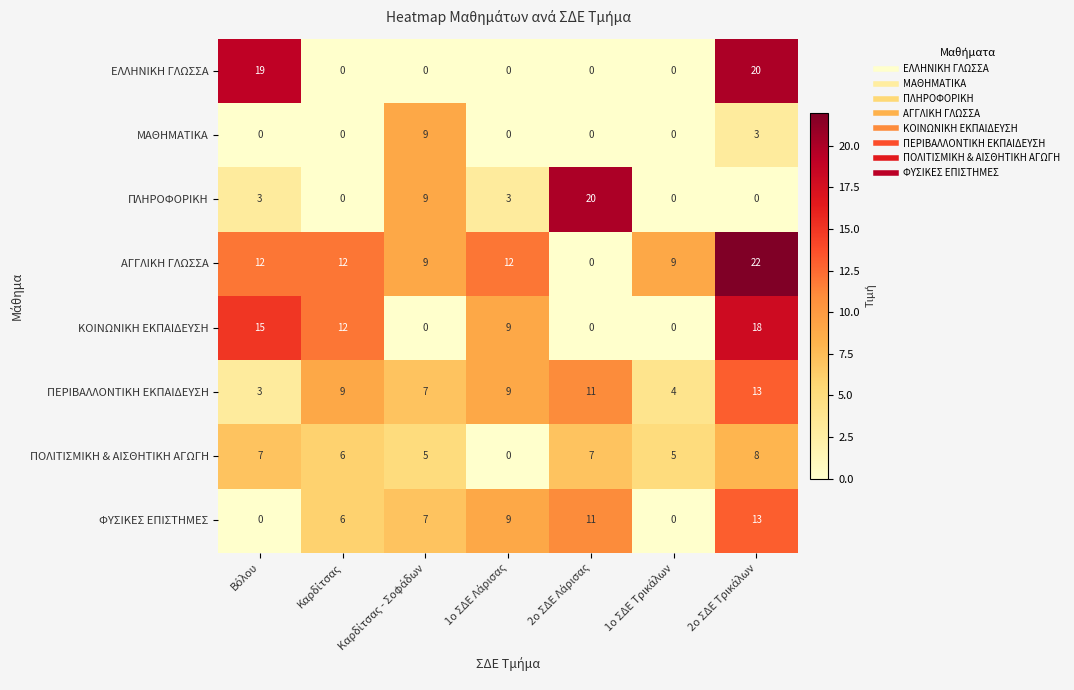

What is the difference between the maximum and minimum values in the ΕΛΛΗΝΙΚΗ ΓΛΩΣΣΑ series?

20